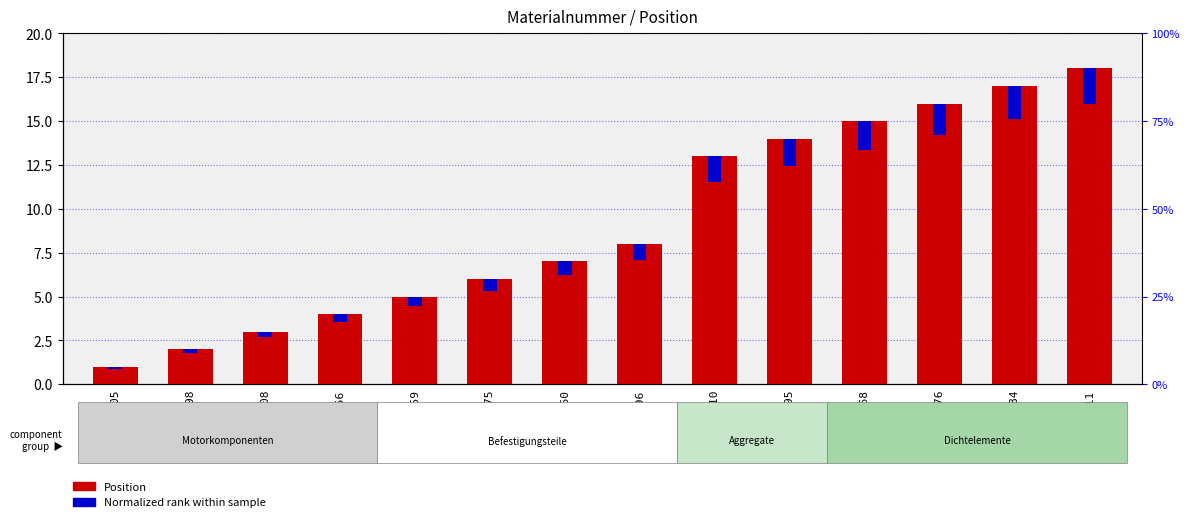

Rank the series at M75875 from highest to lowest value.

Position, Normalized rank